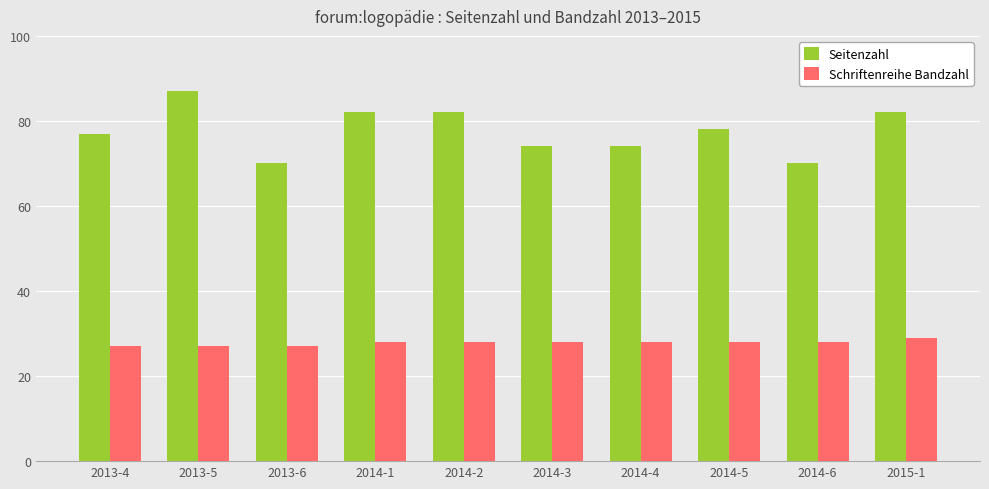

What is the label of the 9th bar from the left?

2014-6